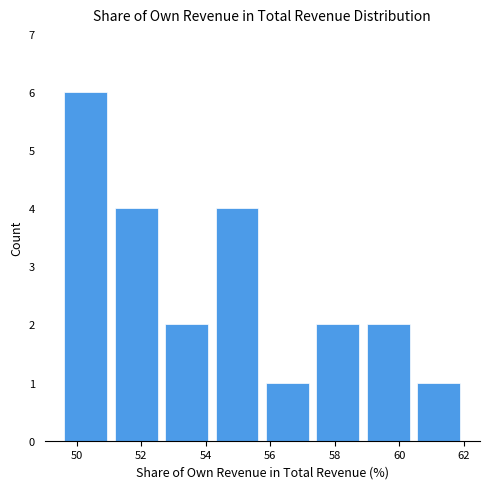

Which range on the x-axis has the tallest bar?

49.6 to 51.0